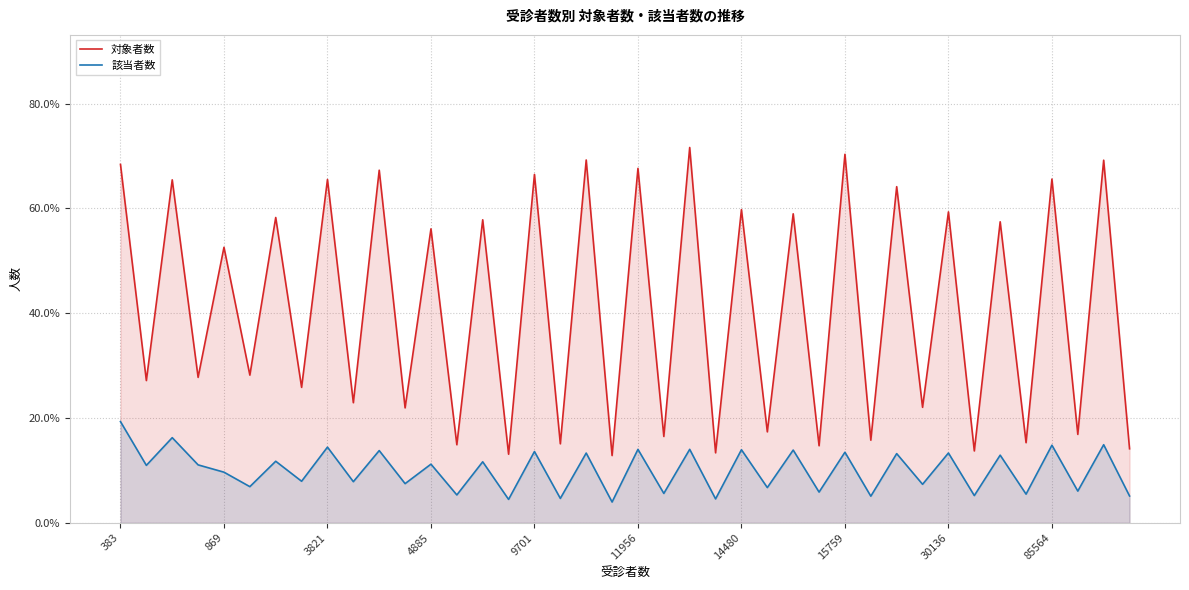

How many lines are shown in the chart?

2